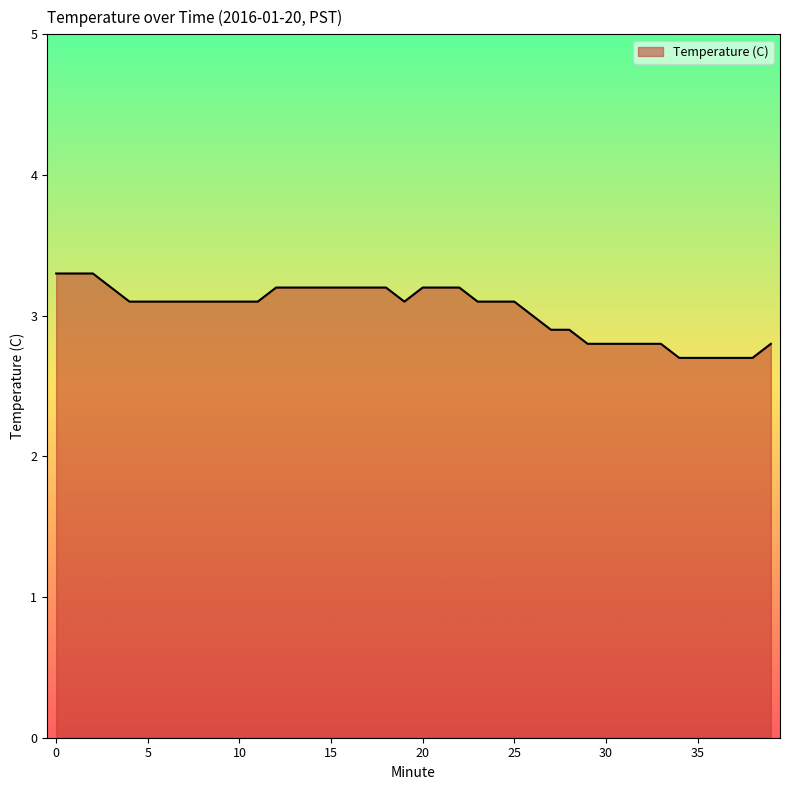

What is the smallest value displayed?

2.7